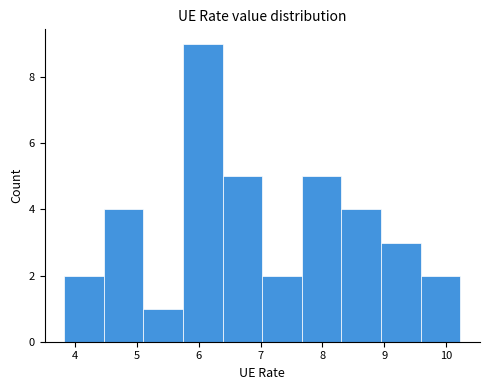

Which range on the x-axis has the tallest bar?

5.7 to 6.4